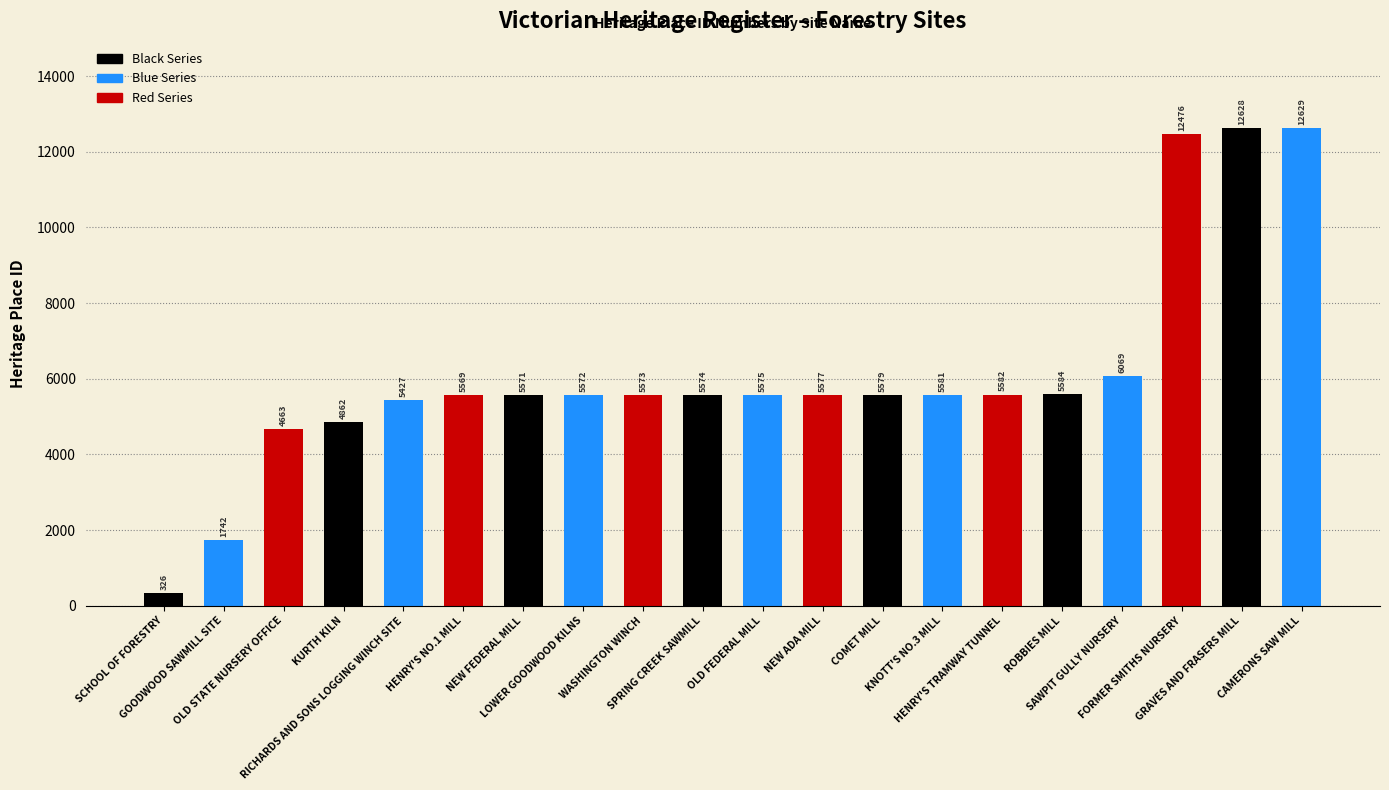

Reading left to right, transcribe all the data shown in this chart.

326	1742	4663	4862	5427	5569	5571	5572	5573	5574	5575	5577	5579	5581	5582	5584	6069	12476	12628	12629